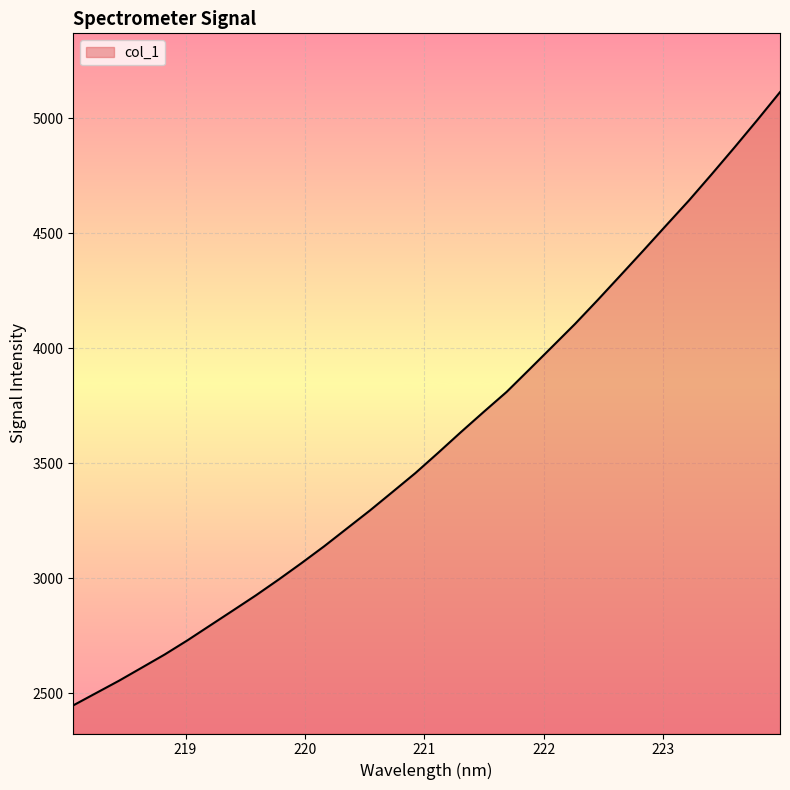

What is the difference between the maximum and minimum values?

2666.4